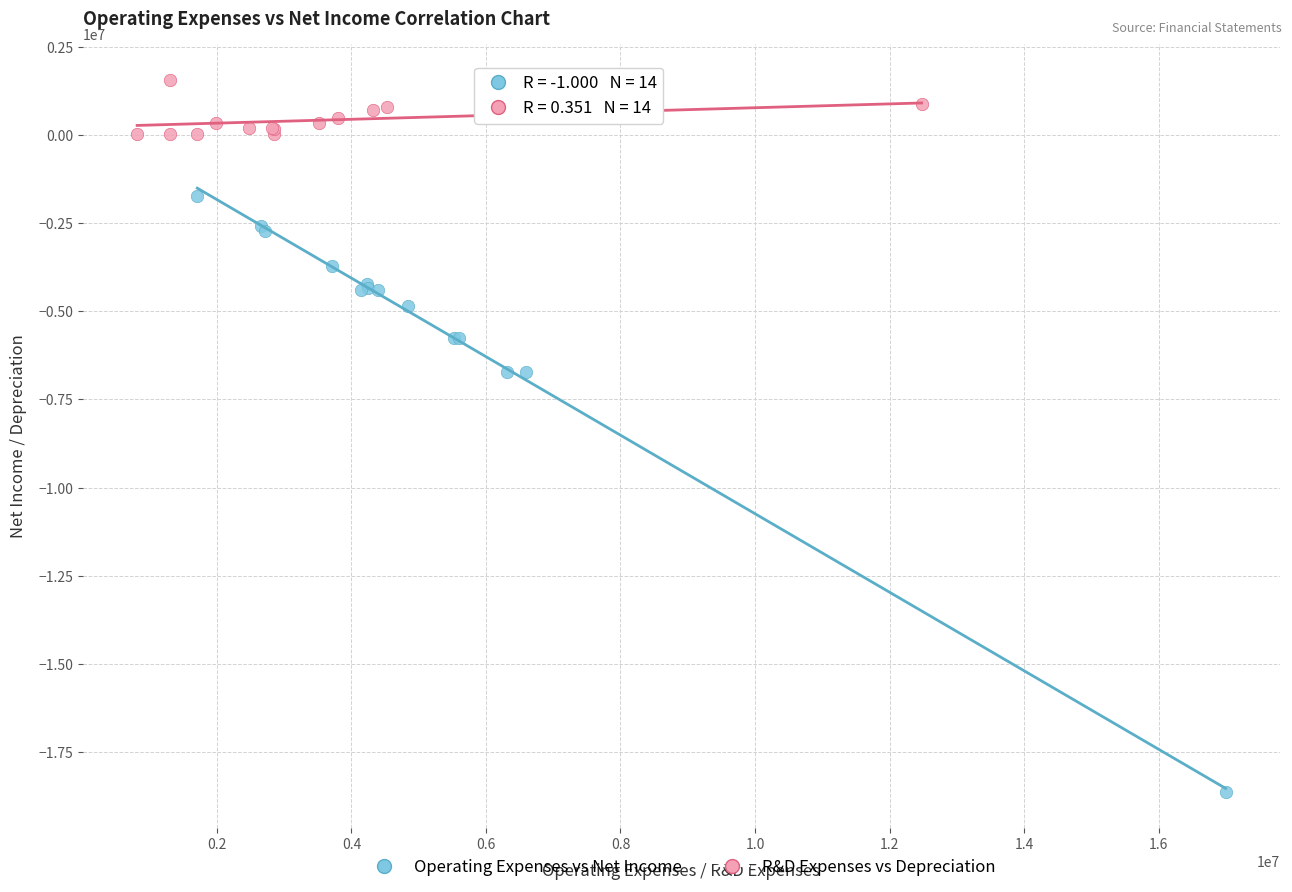

Which series reaches the minimum Y coordinate?

Operating Expenses vs Net Income